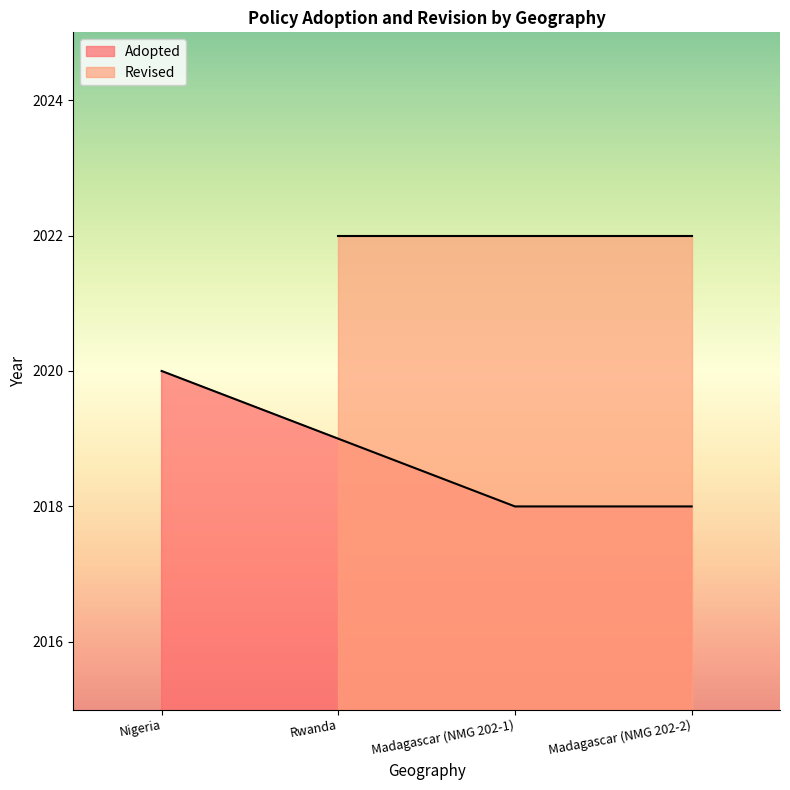

The value at Nigeria is 1190. True or false?

False